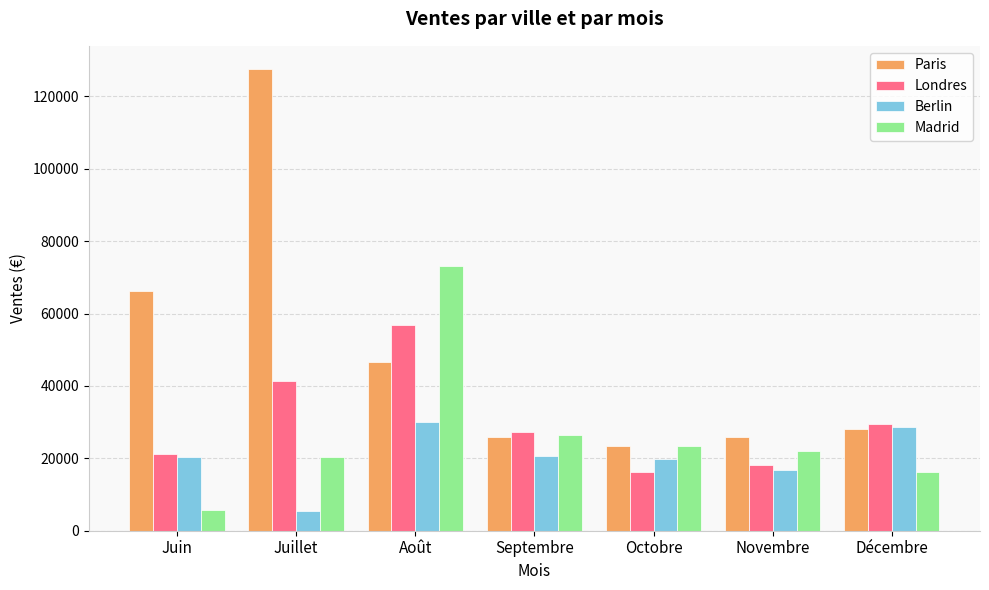

What is the label of the 4th bar from the left?

Septembre